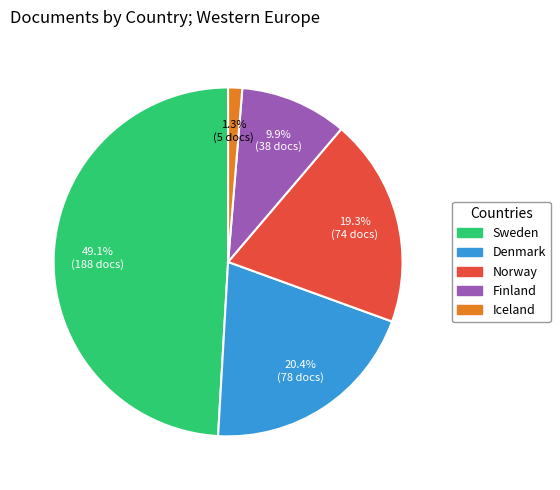

Is the sum of Denmark and Iceland greater than half?

No